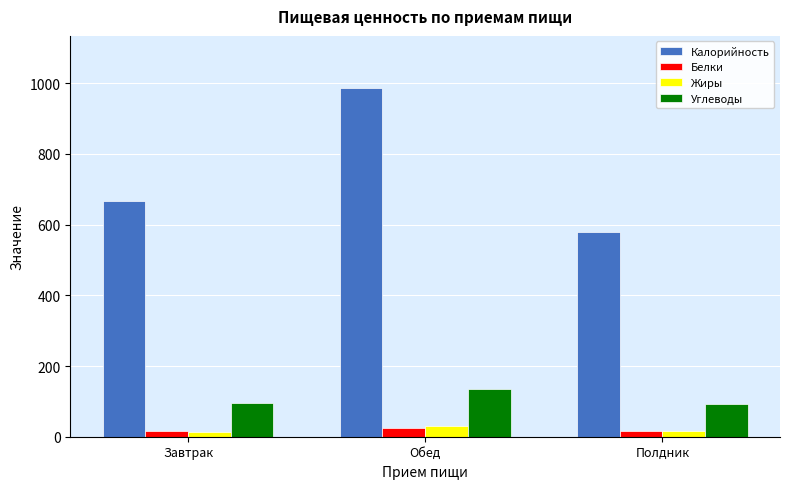

Read the Калорийность value at Завтрак.

668.0